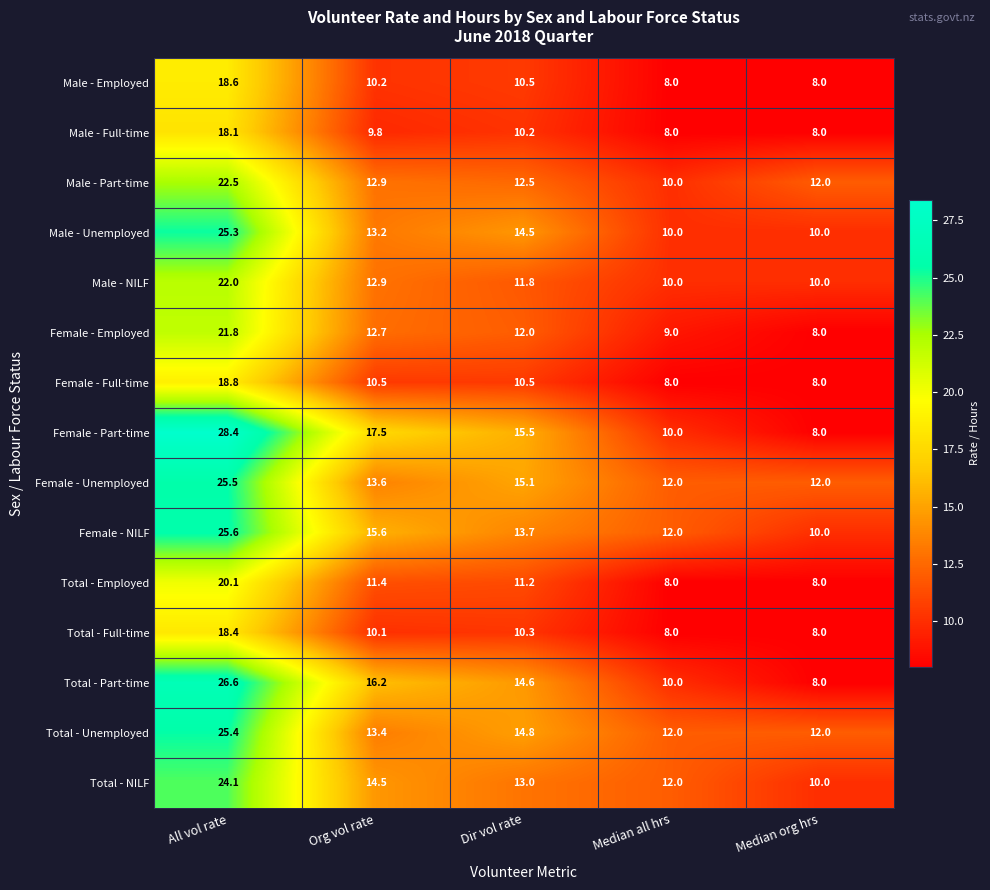

The Total - Unemployed series shows 5.6 at Median org hrs. True or false?

False